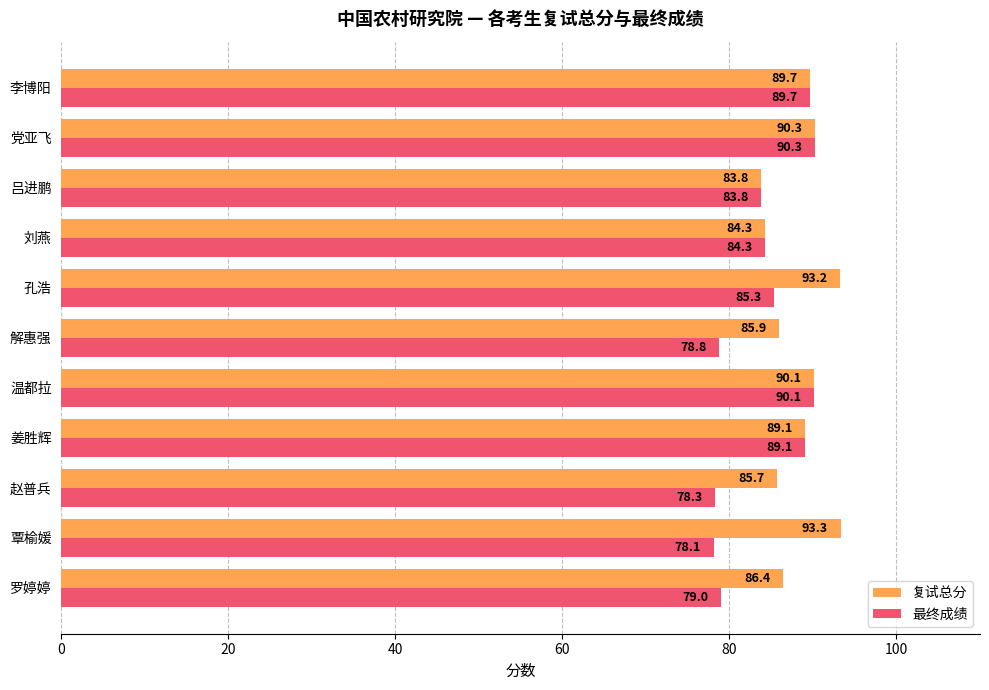

The value of 最终成绩 at 覃榆媛 is 78.1. True or false?

True